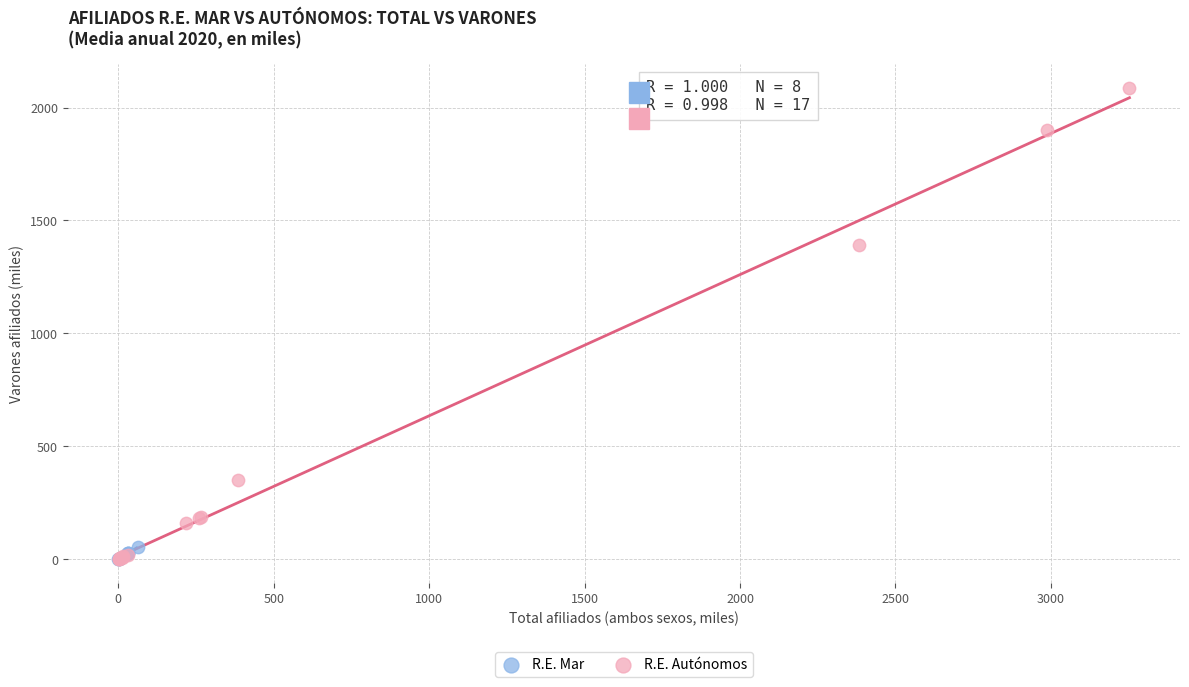

Which series has the widest spread of Y values?

R.E. Autónomos